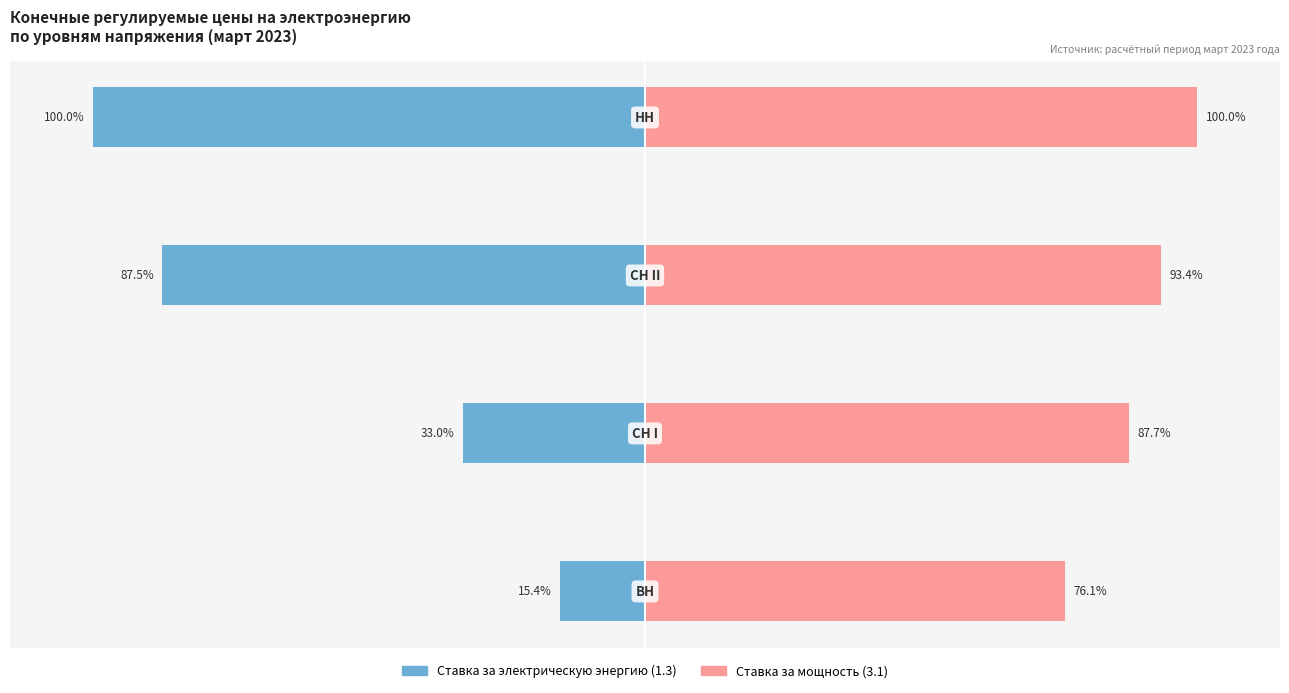

Is the value of Ставка за электрическую энергию (1.3) at 0 greater than the value of Ставка за мощность (3.1) at 2?

No